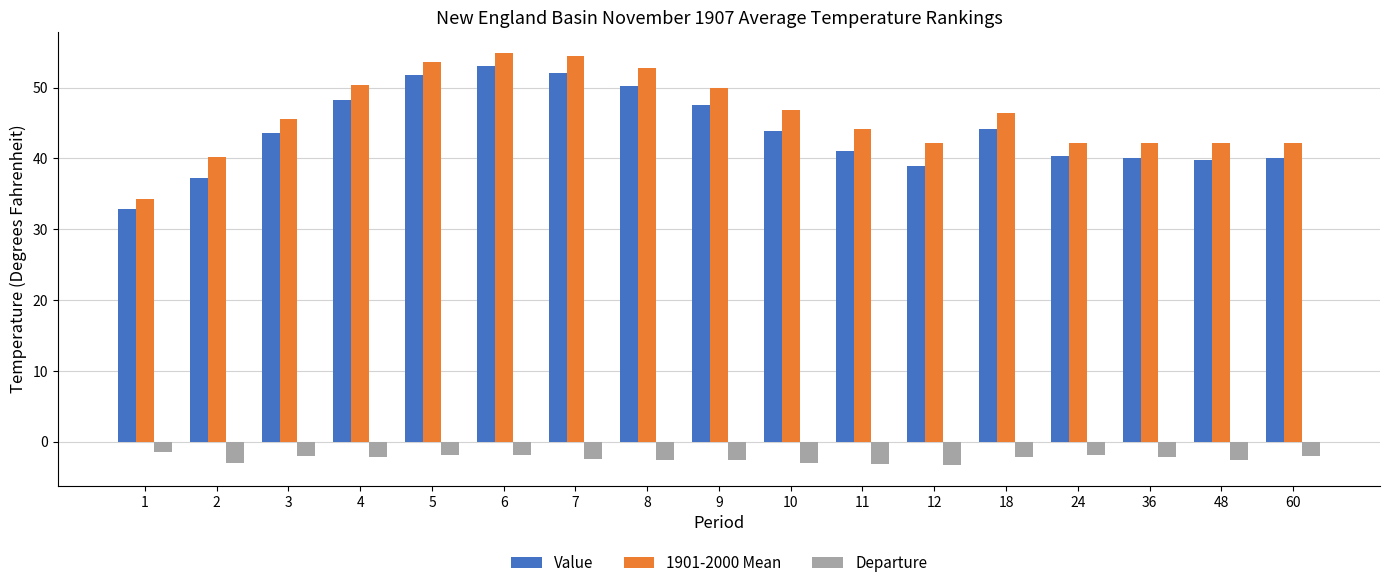

How many data points in Value are less than 43?

8